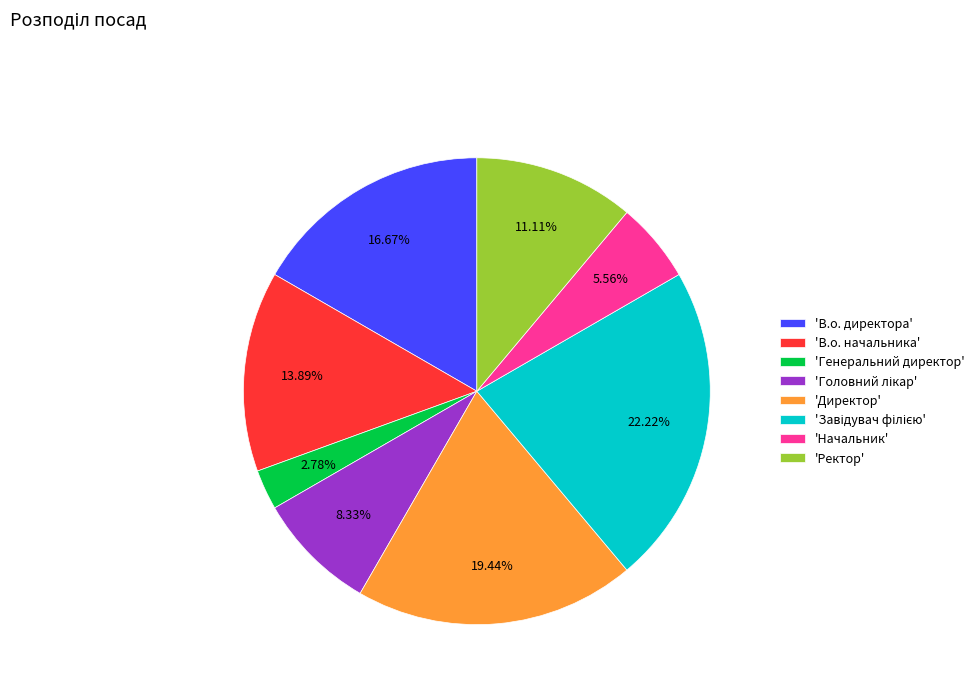

Is there any slice that represents more than half of the pie?

No